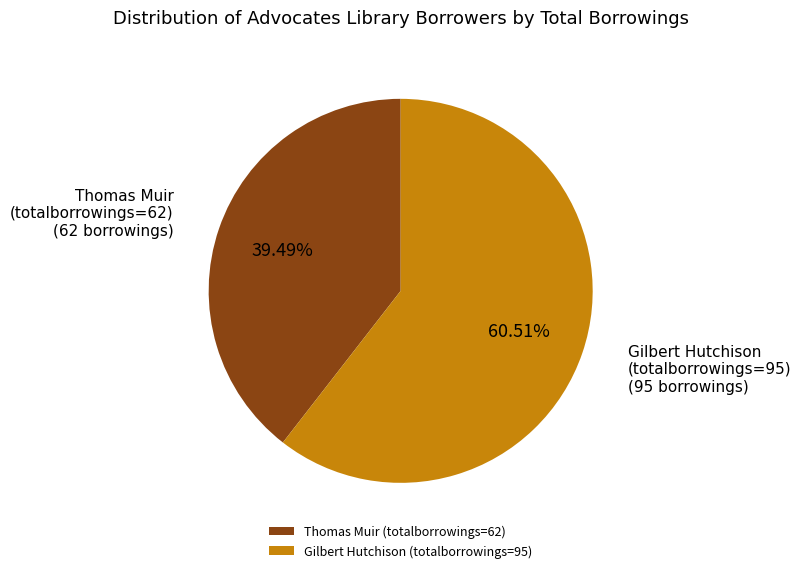

How many slices are in this pie chart?

2